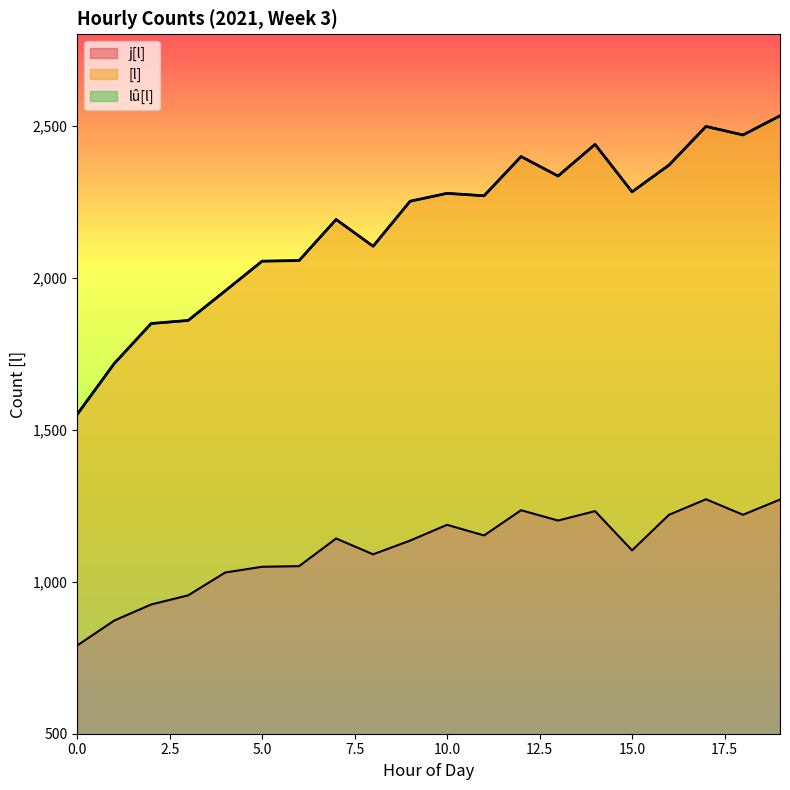

True or false: lû[l] has a value of 1717 at 1.

True